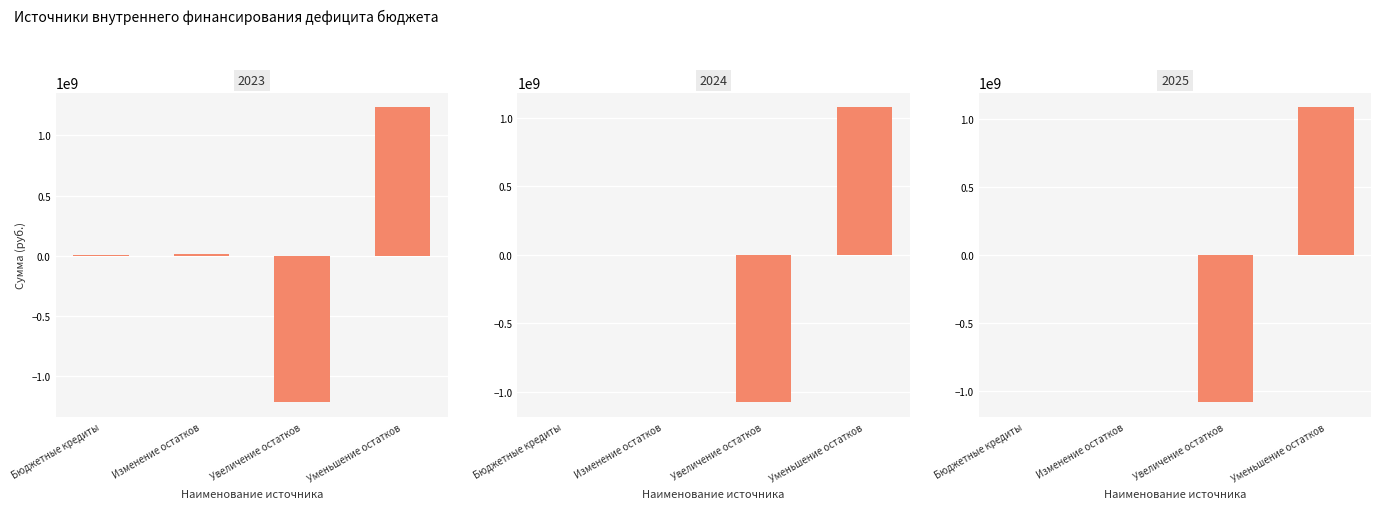

What value does the 2023 series have at Увеличение остатков?

-1222488410.5